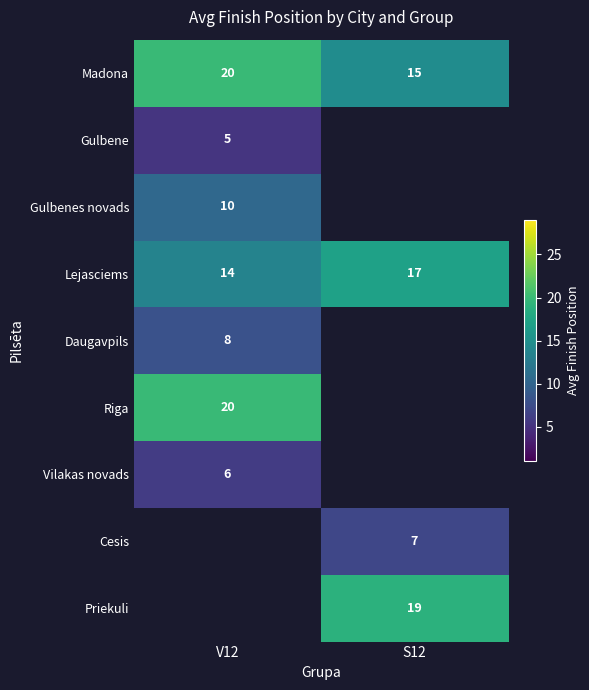

Is the value of Gulbene at V12 greater than the value of Lejasciems at S12?

No